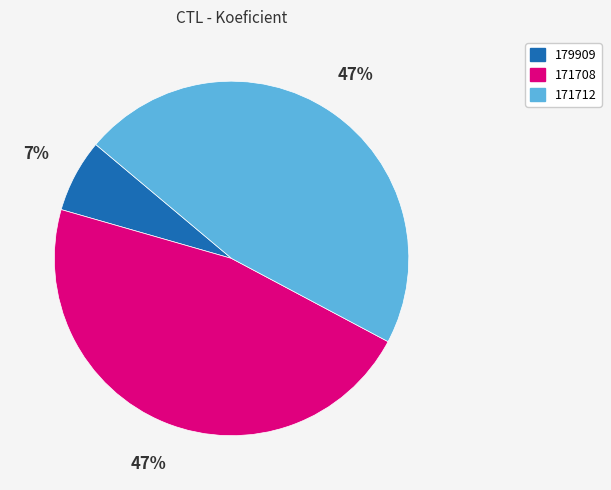

To the nearest percent, what is the difference between the largest and smallest slice percentages?

40%